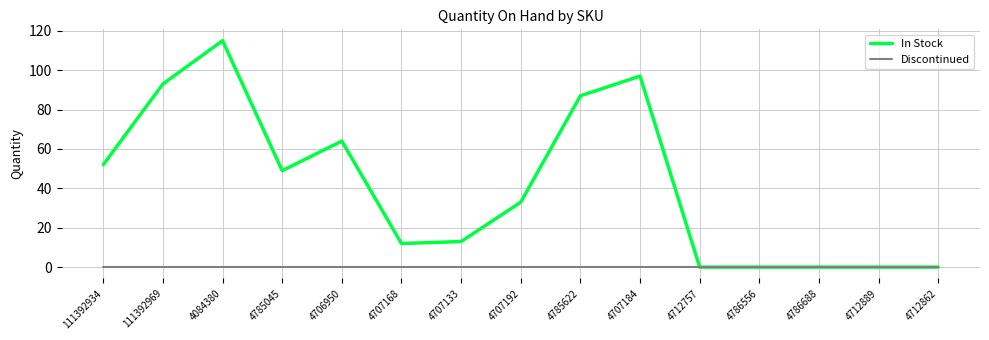

Which series has the widest spread of values?

In Stock